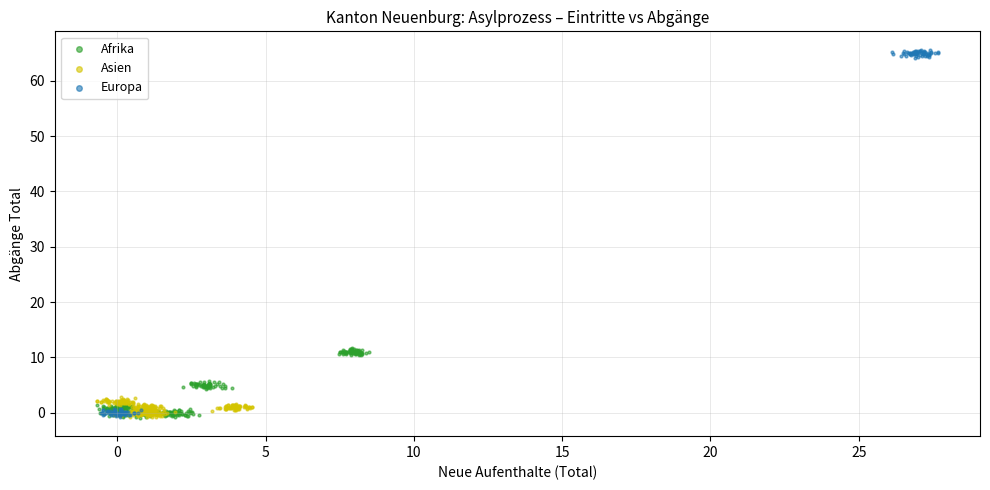

Which series has the widest spread of Y values?

Europa